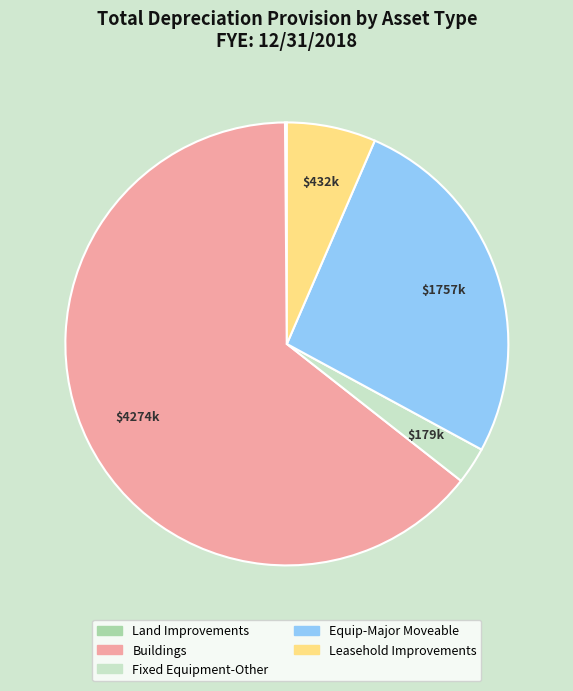

Between Buildings and Fixed Equipment-Other, which is larger?

Buildings